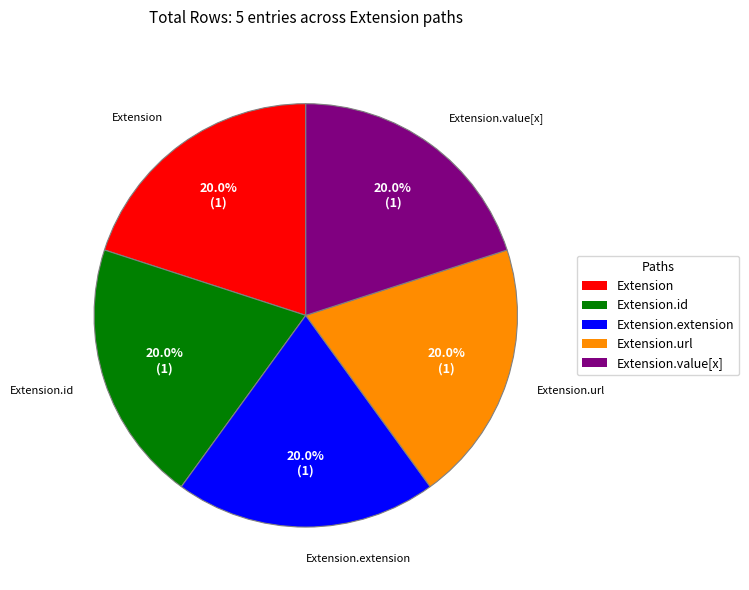

Is there any slice that represents more than half of the pie?

No